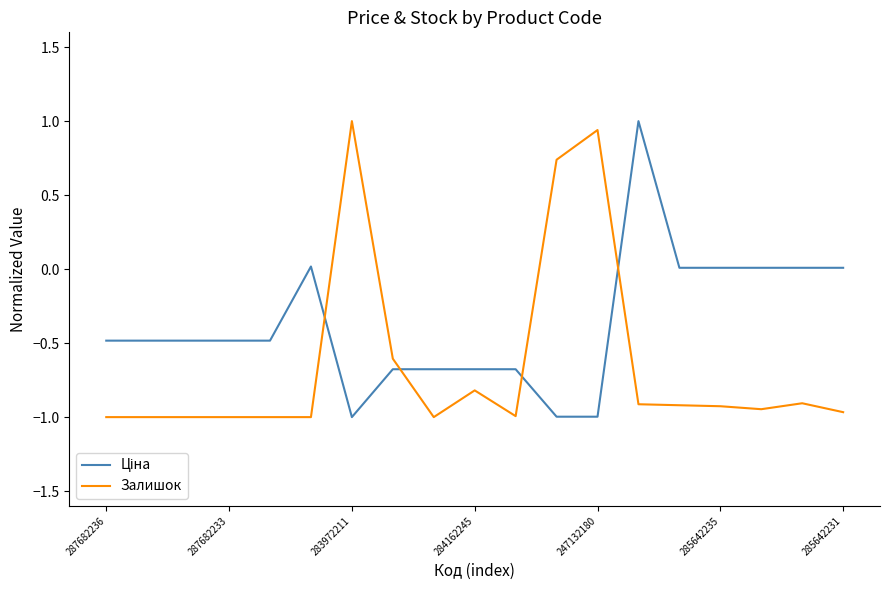

What is the difference between the maximum and minimum values in the Залишок series?

2.0